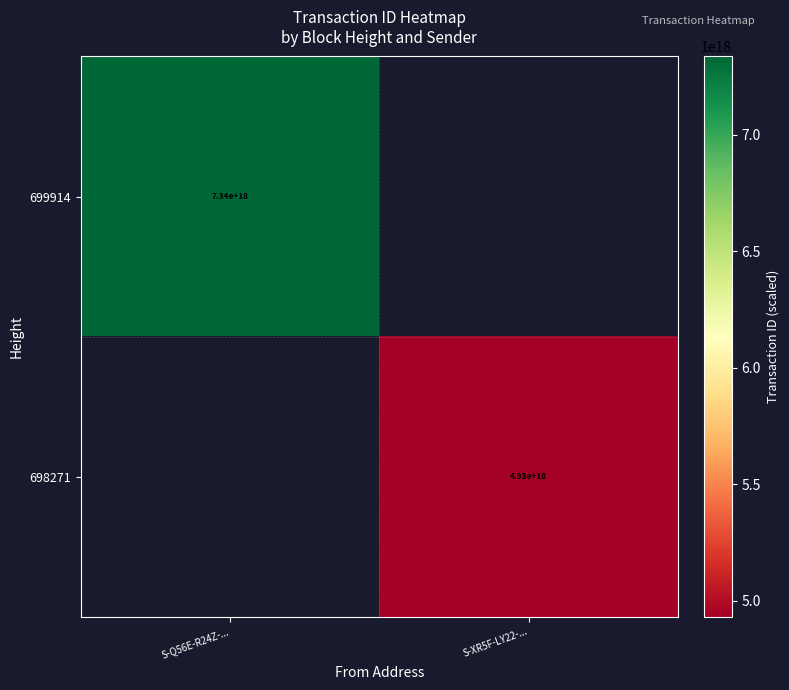

Is it true that 699914 equals 7340000000000000000 at S-Q56E-R24Z-...?

True